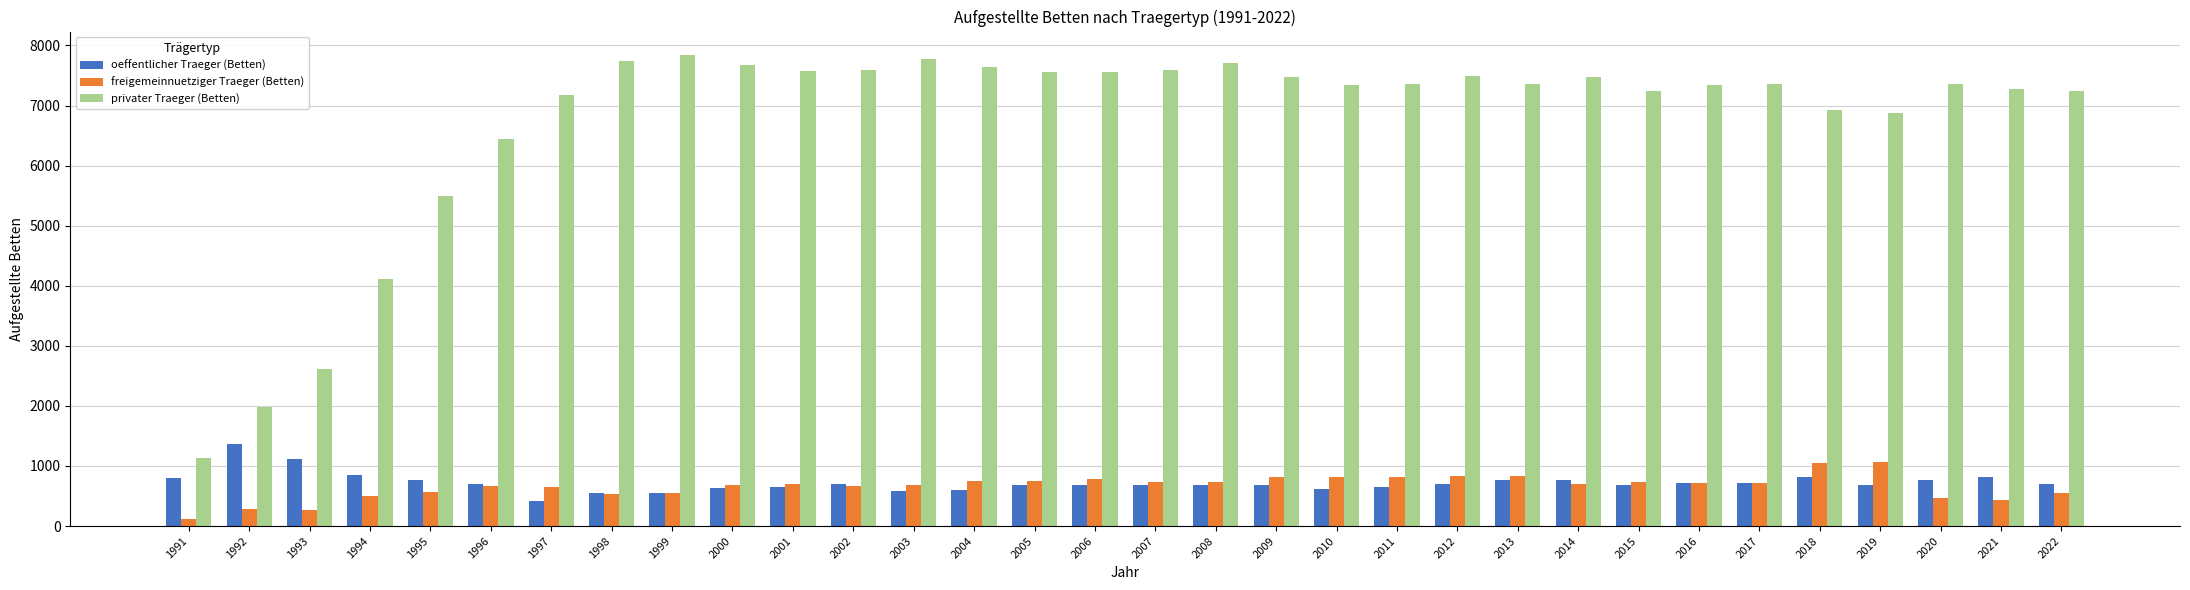

What are all the series names shown in the legend?

oeffentlicher Traeger (Betten), freigemeinnuetziger Traeger (Betten), privater Traeger (Betten)